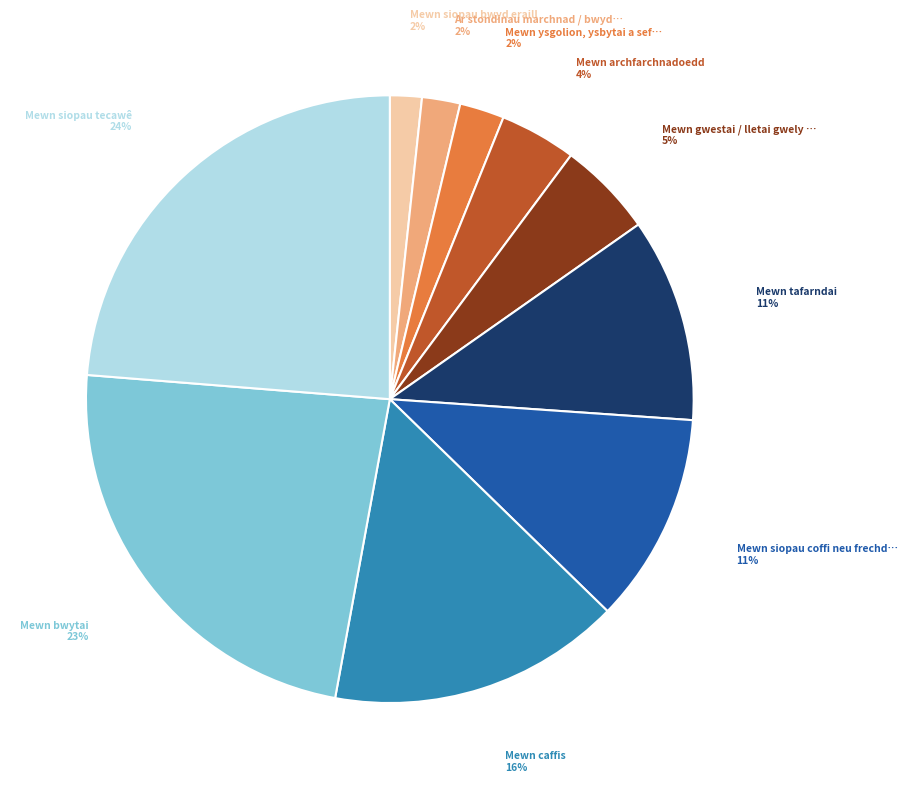

Is there any slice that represents more than half of the pie?

No